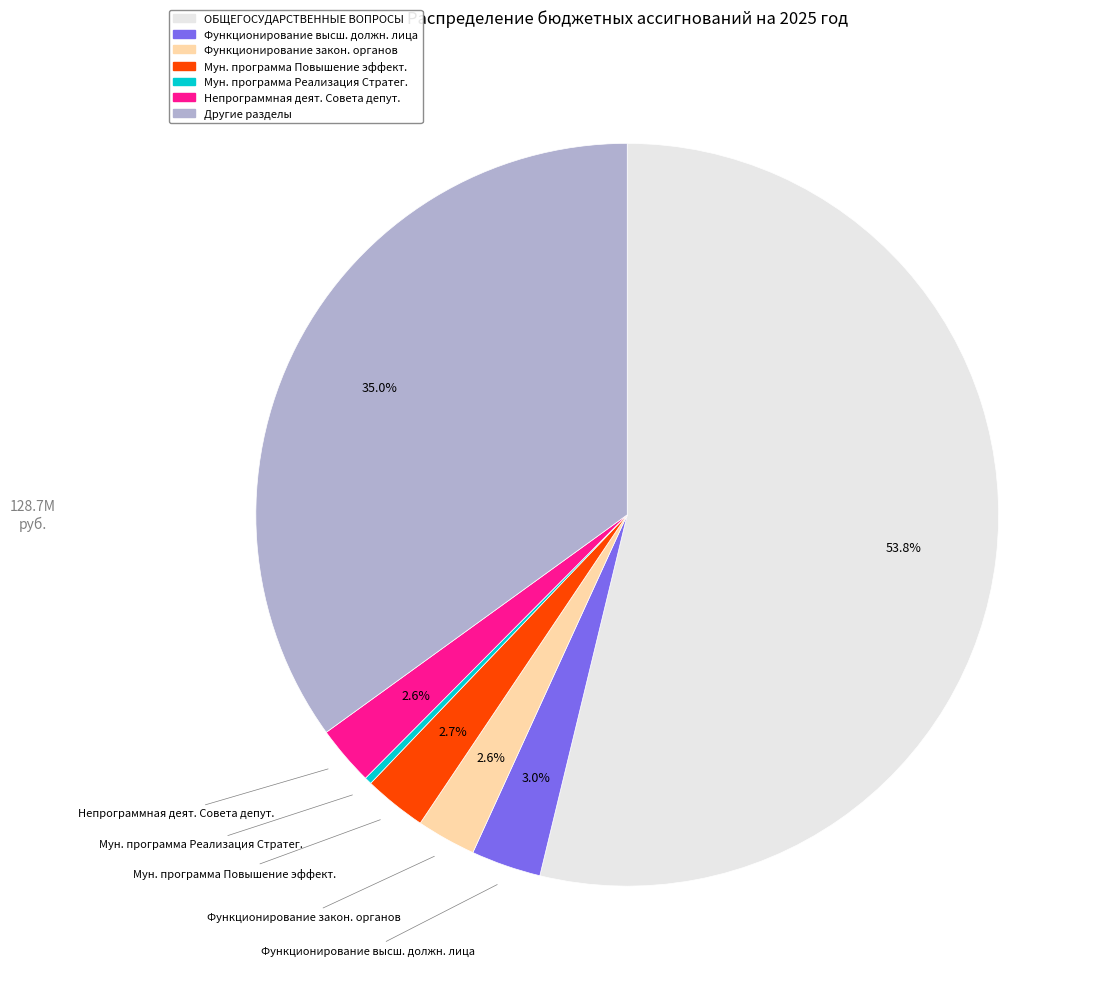

How many segments does this pie chart have?

7